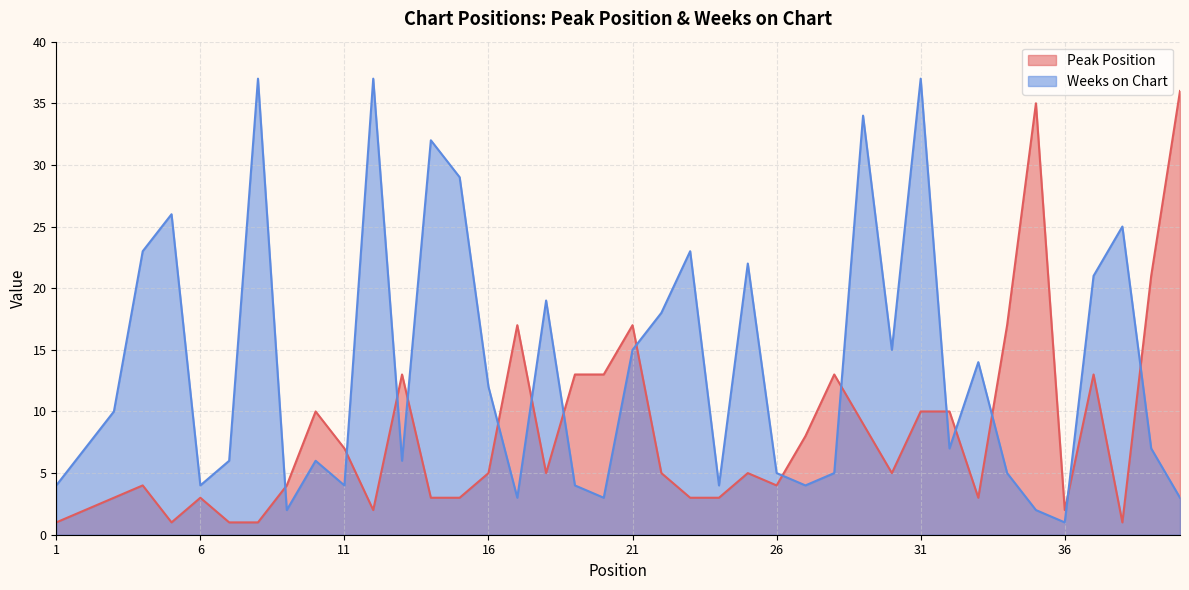

At which label does Weeks on Chart reach its peak?

8